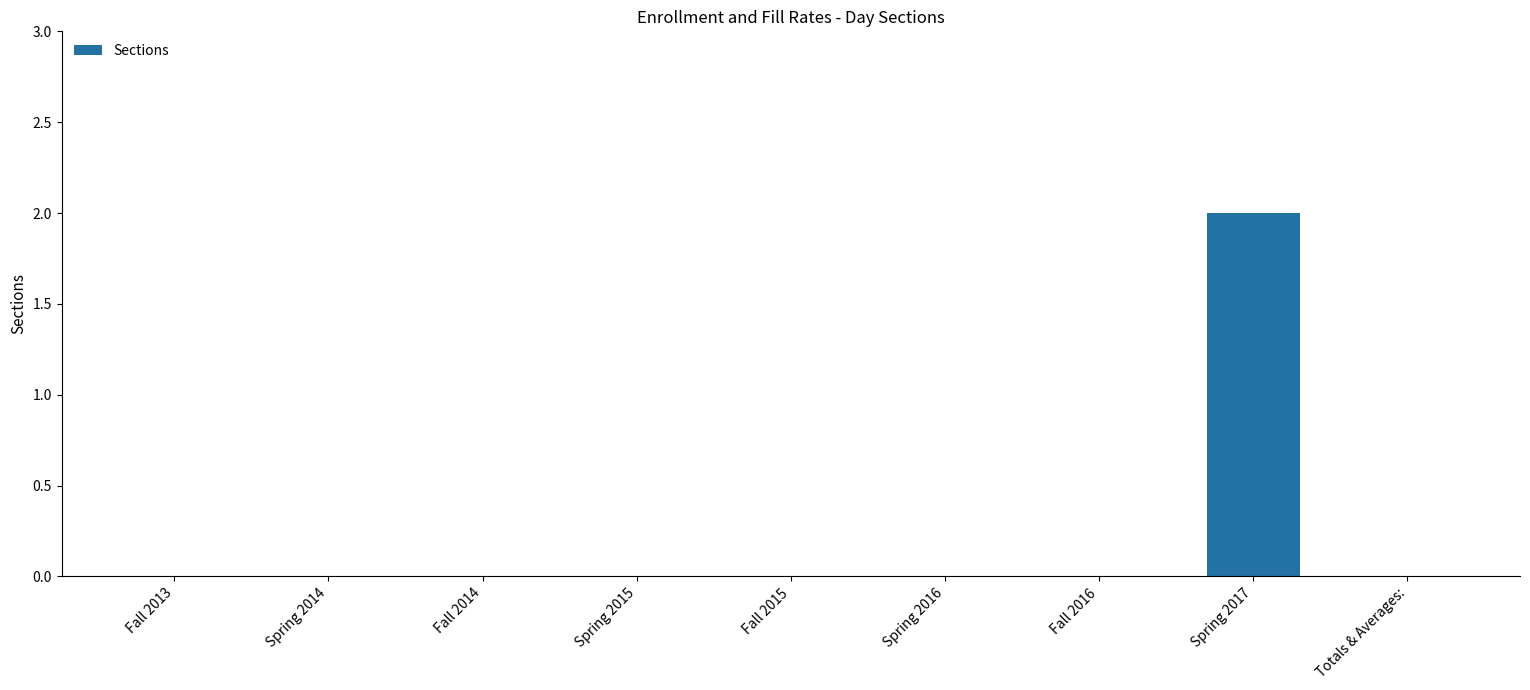

Is it true that the value at Spring 2017 is 3?

False